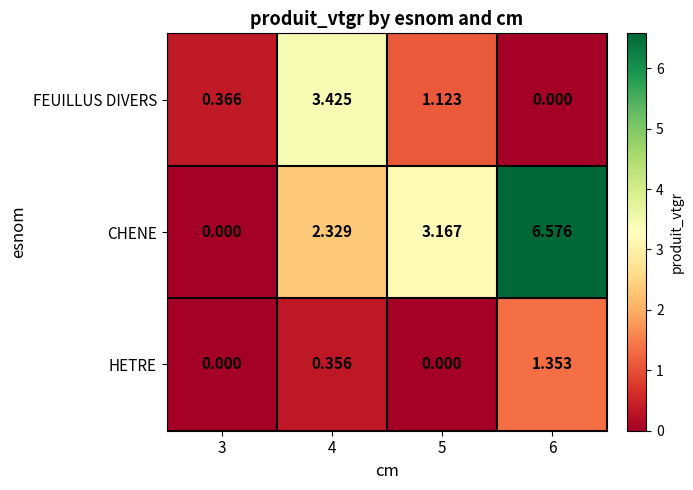

What is the greatest value displayed?

6.6